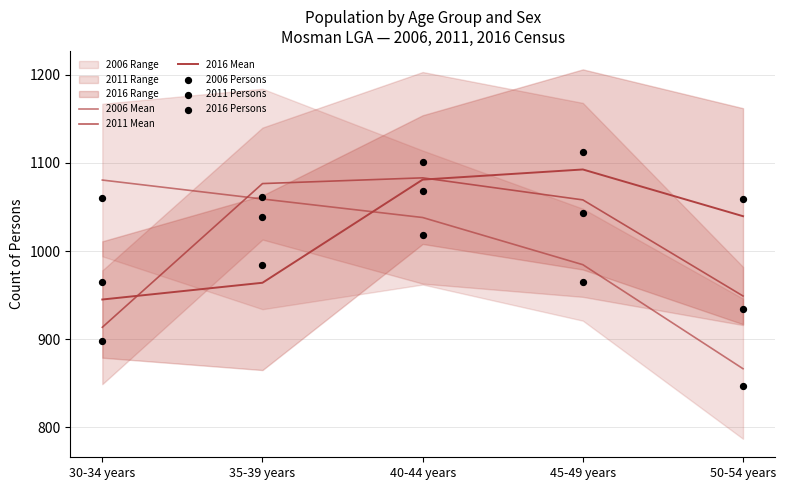

At how many categories does at least one series exceed 863?

5